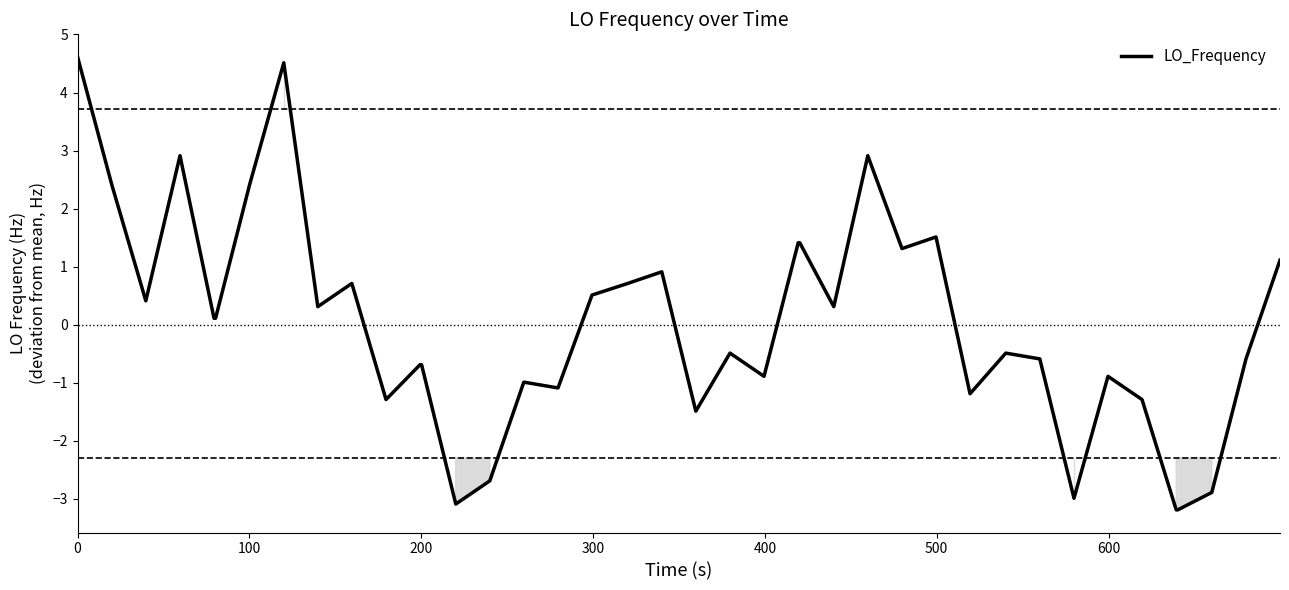

What is the difference between the maximum and minimum values?

7.8